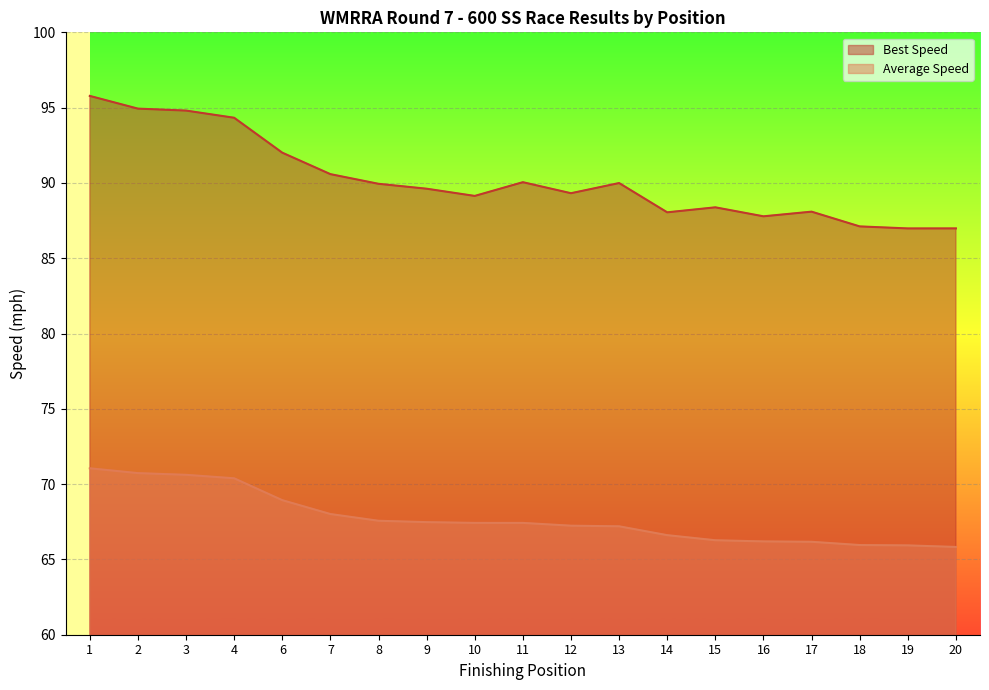

What is the value of the Total Time point at the 13th from the left?

66.6